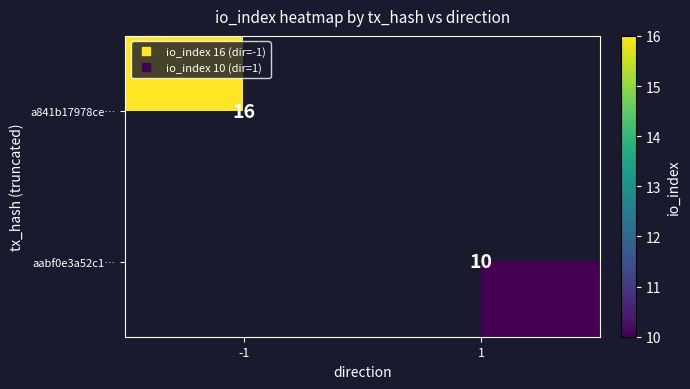

At which label is a841b17978ce… closest to 16?

-1